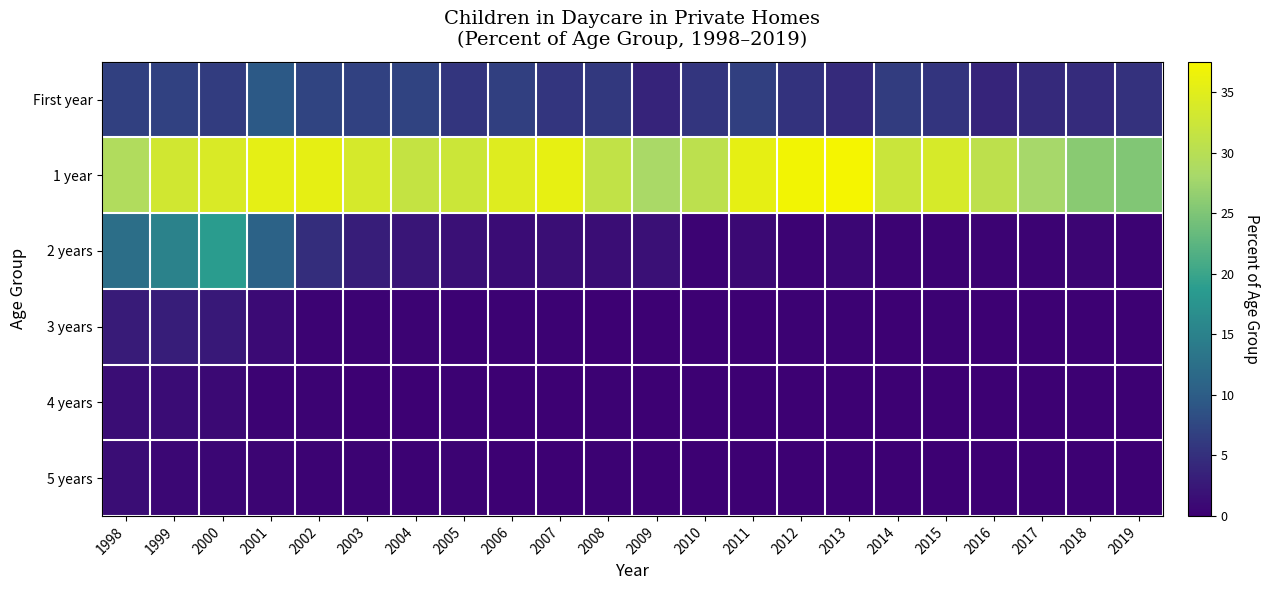

What is the spread (max minus min) of values at 2008?

31.0